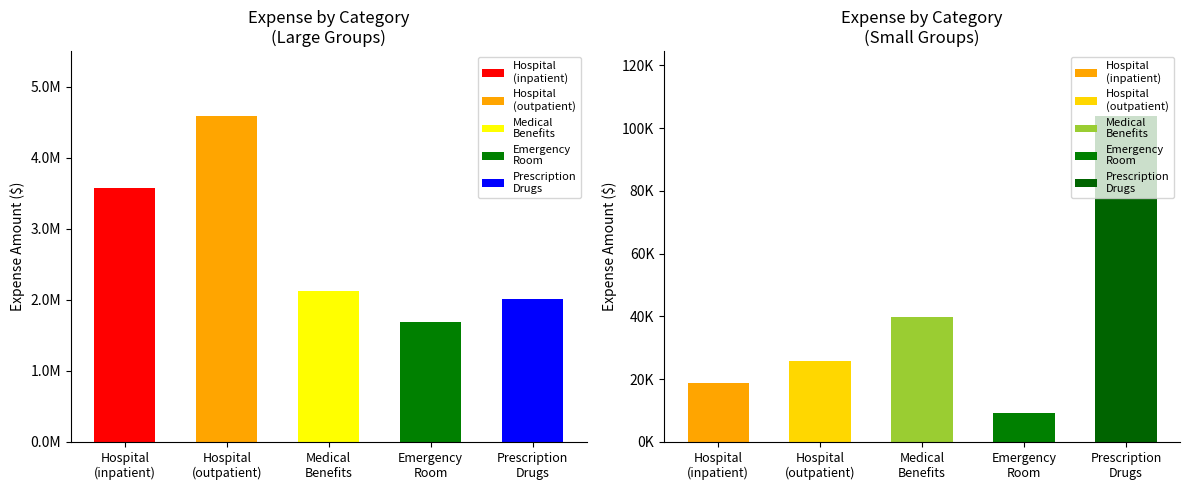

At how many categories does at least one series exceed 4549651?

1